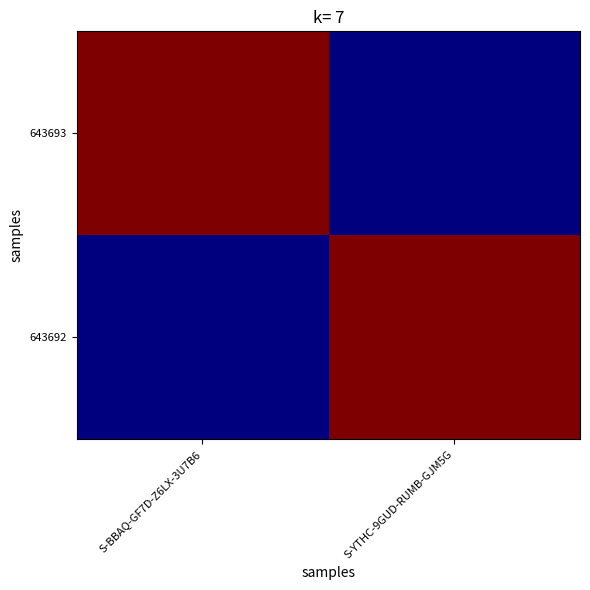

At how many categories does at least one series exceed 13810526789533644800?

2